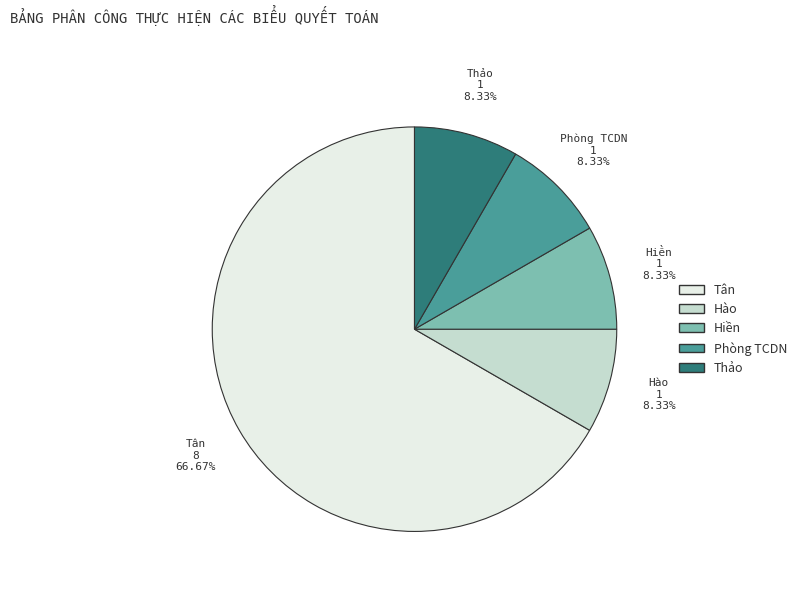

Is it true that Hào is 8% of the pie?

True